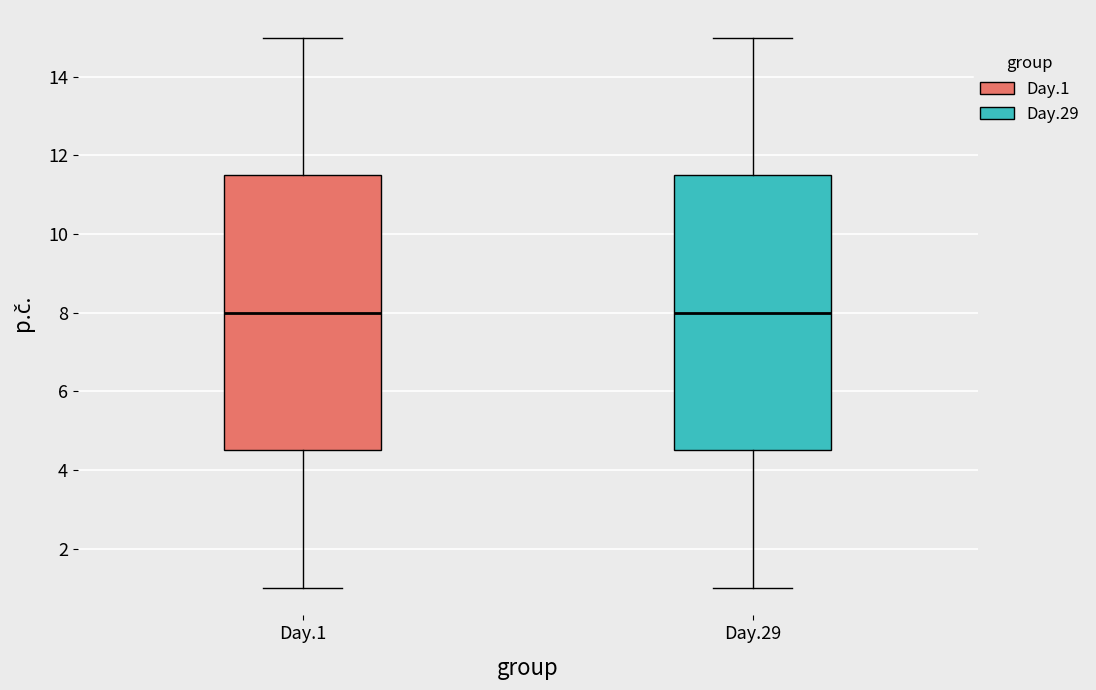

Reading left to right, transcribe this box plot: for each box, give where its median line is, the range the box spans, and where its two whiskers end, as read against the y-axis. The values are not printed on the chart, so give them approximately, as read against the axis.

Day.1: median 8.0, box 4.6 to 11.6, whiskers 1.0 to 15.0
Day.29: median 8.0, box 4.6 to 11.6, whiskers 1.0 to 15.0